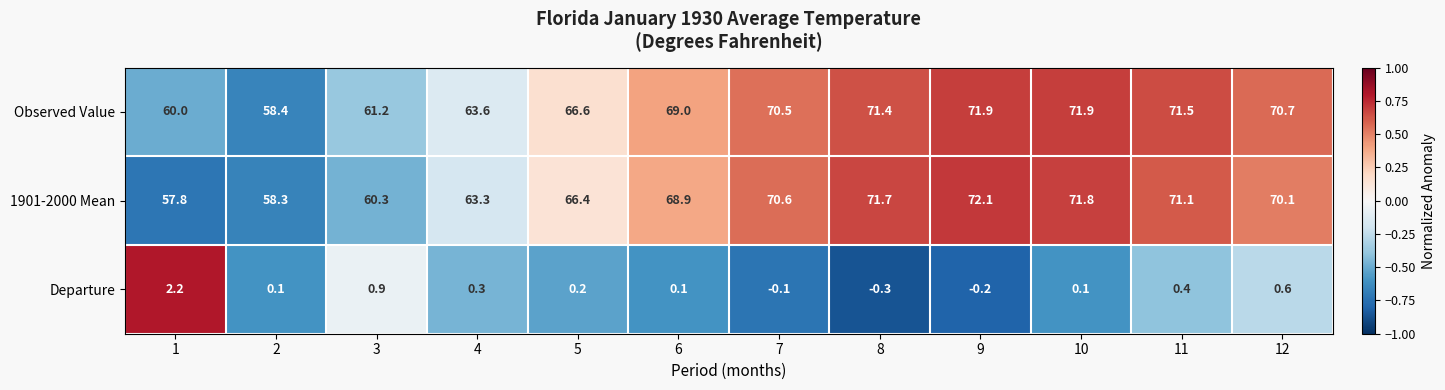

Which series has the largest total across all categories?

Observed Value